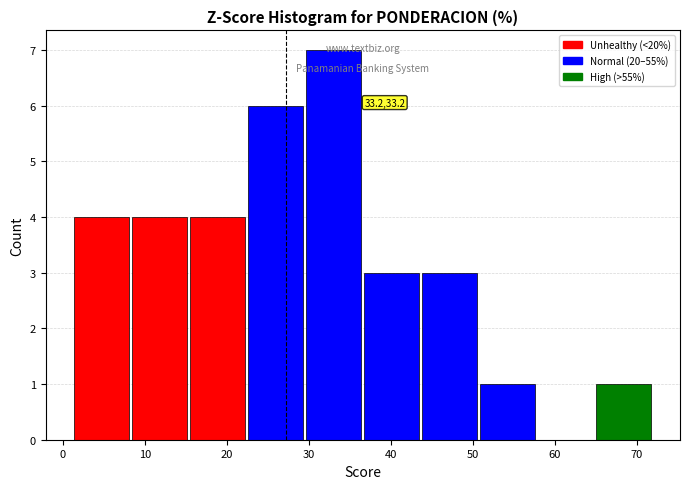

Over which range of the x-axis is the bar tallest?

30 to 37